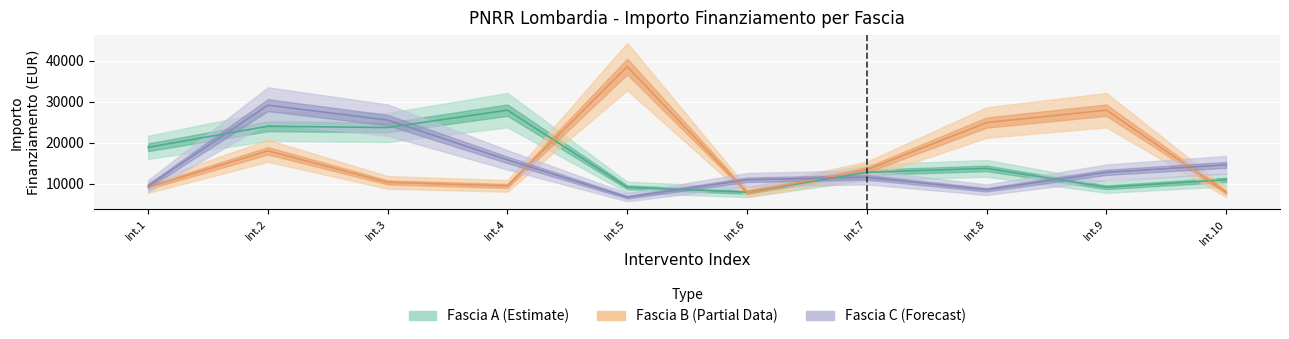

Is the value of Fascia B at Int.10 greater than the value of Fascia A at Int.3?

No